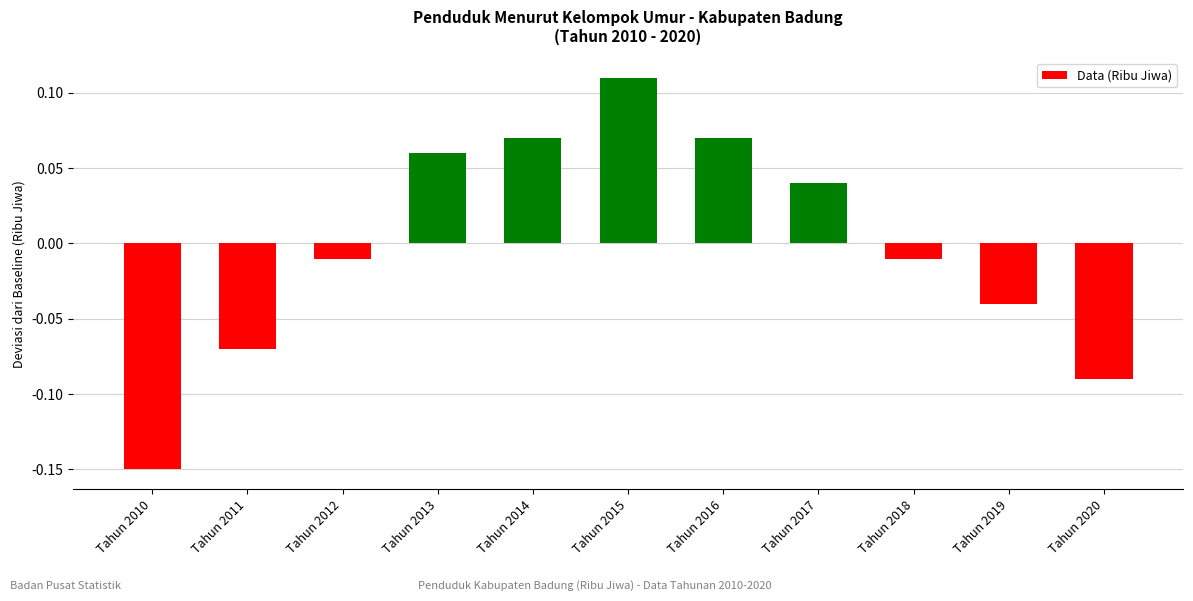

Between Tahun 2016 and Tahun 2011, which is larger?

Tahun 2016